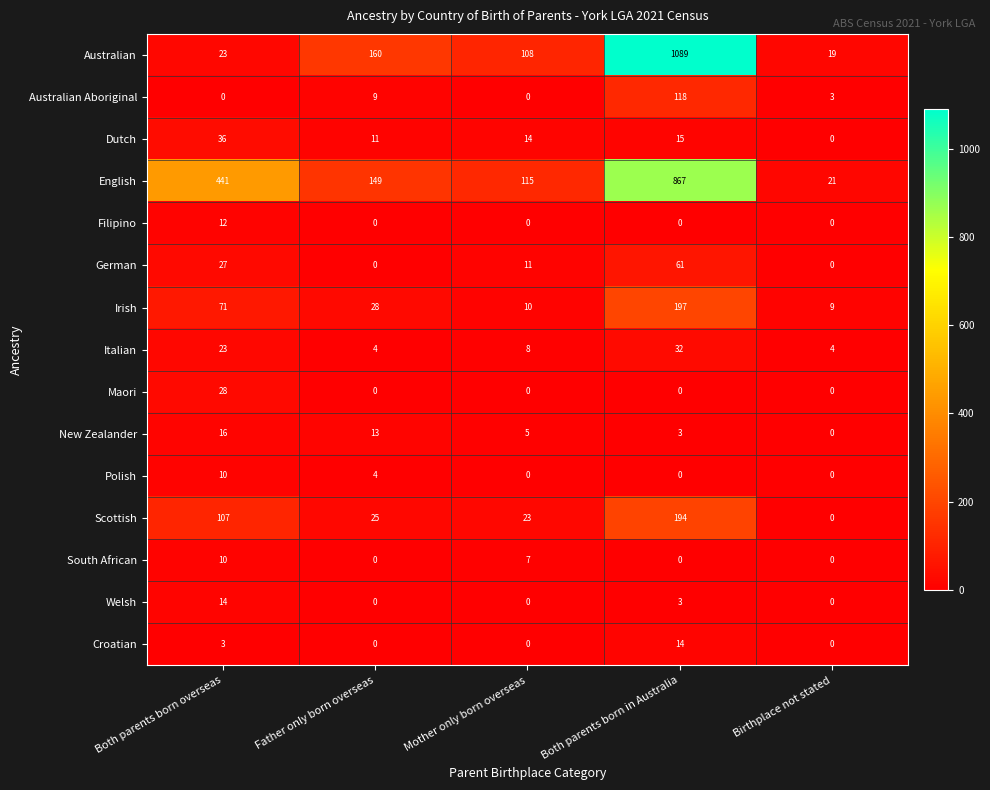

True or false: Irish has a value of 133 at Both parents born in Australia.

False